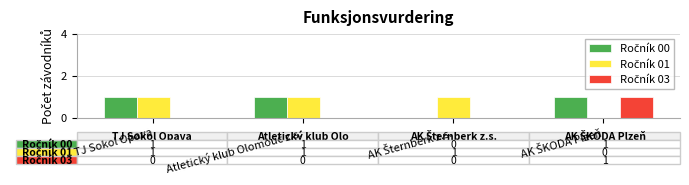

Are the bars grouped side by side (vs. stacked)?

Yes